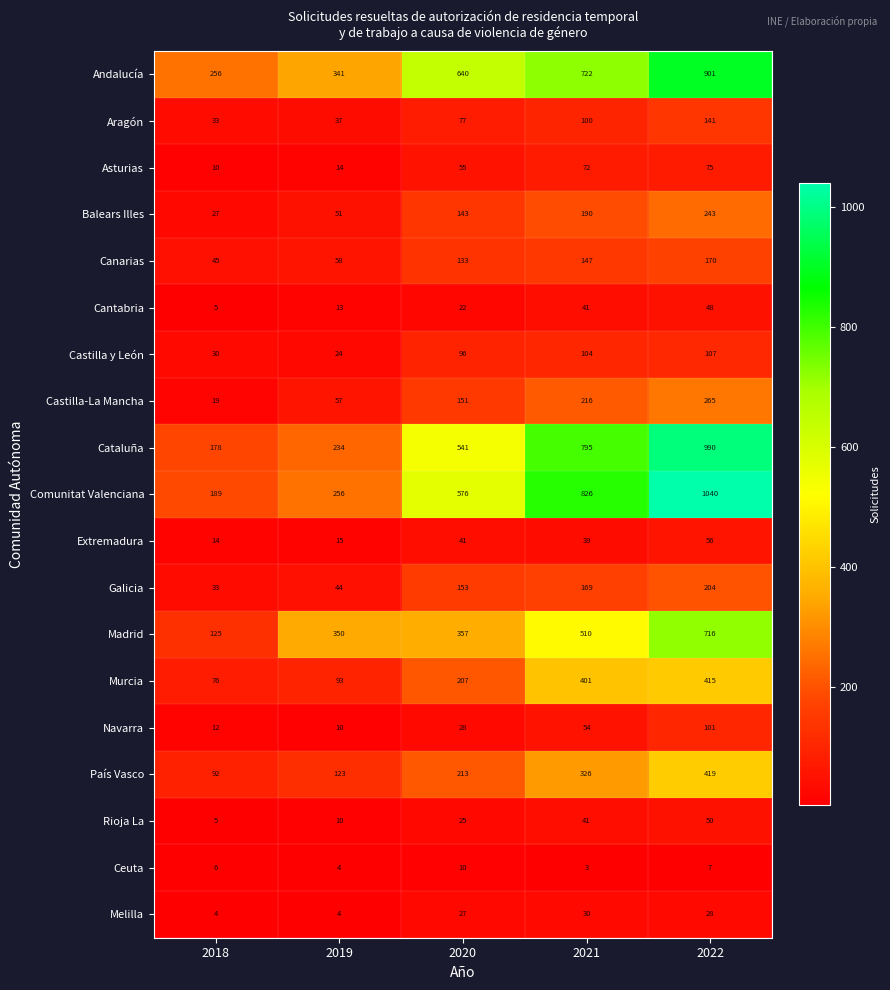

At which category does the chart reach its minimum across all series?

2021